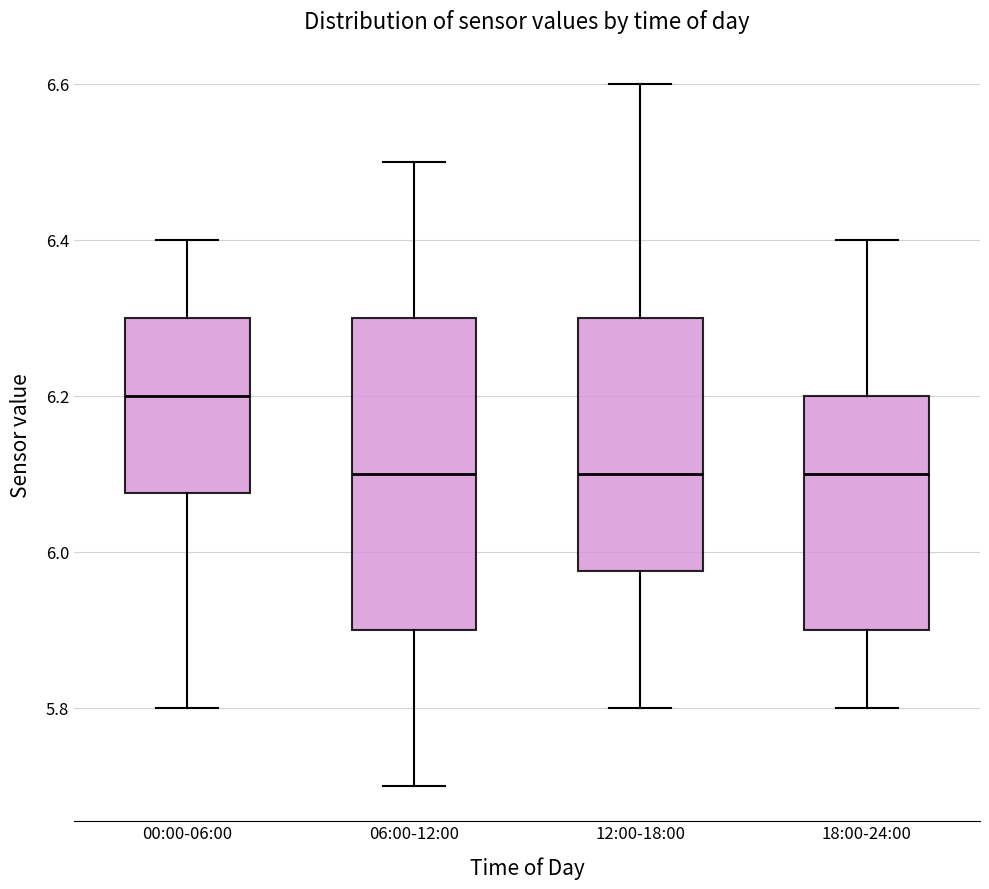

Which box's median line is the highest?

00:00-06:00